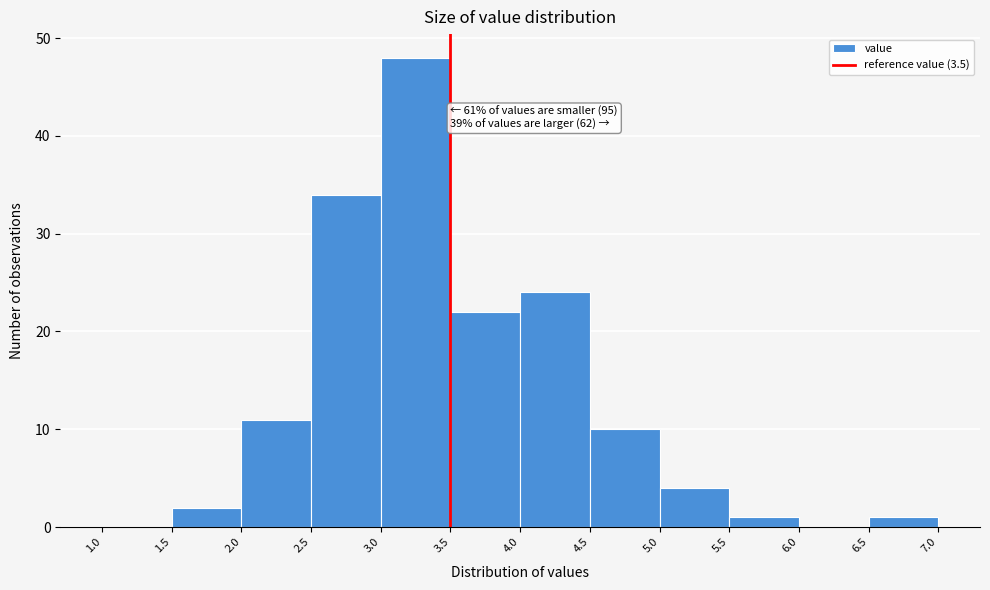

Over which range of the x-axis is the bar tallest?

3.0 to 3.5